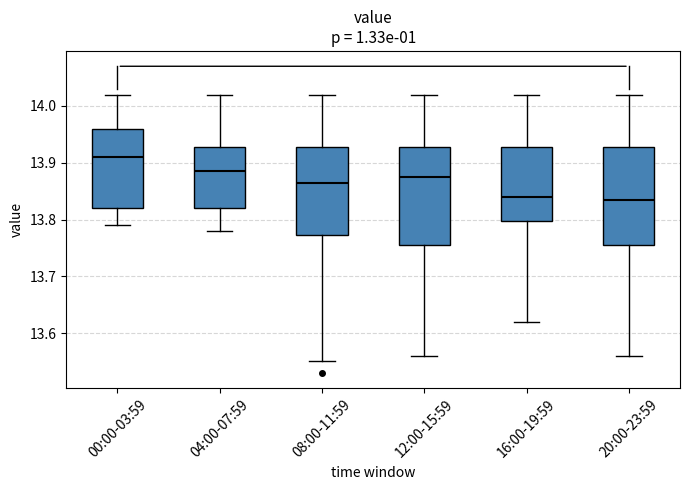

Reading left to right, read every box against the y-axis: the position of its median line, the range the box covers, and the ends of its whiskers. The values are not printed on the chart, so give them approximately, as read against the axis.

00:00-03:59: median 13.91, box 13.82 to 13.96, whiskers 13.79 to 14.02
04:00-07:59: median 13.89, box 13.82 to 13.93, whiskers 13.78 to 14.02
08:00-11:59: median 13.87, box 13.77 to 13.93, whiskers 13.55 to 14.02
12:00-15:59: median 13.88, box 13.76 to 13.93, whiskers 13.56 to 14.02
16:00-19:59: median 13.84, box 13.80 to 13.93, whiskers 13.62 to 14.02
20:00-23:59: median 13.84, box 13.76 to 13.93, whiskers 13.56 to 14.02